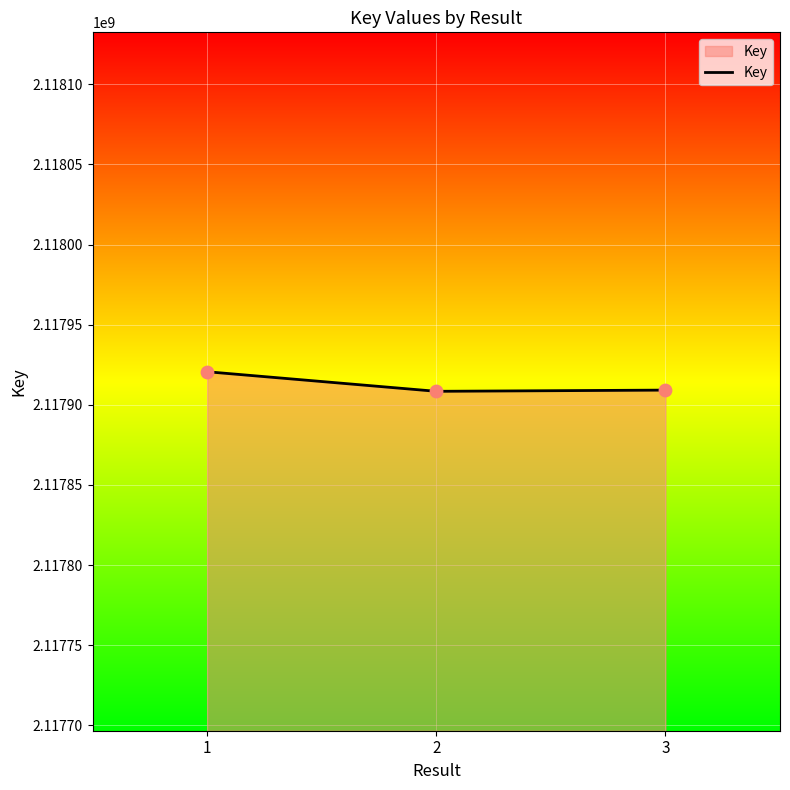

Approximately how many times larger is the value at 2 compared to 3?

1.0